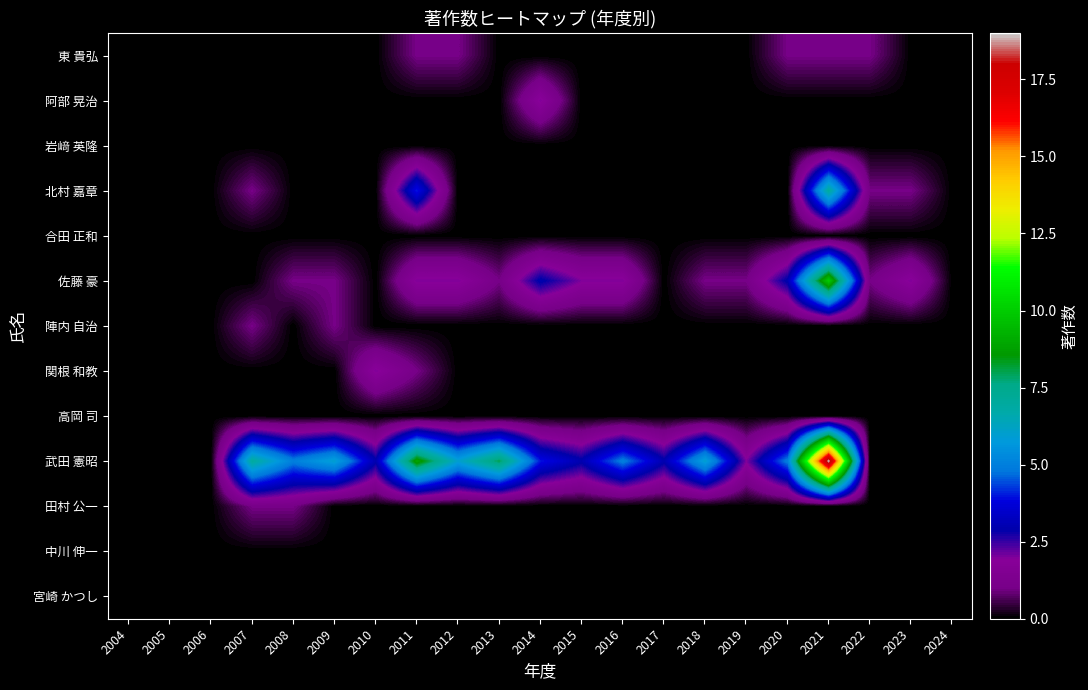

Which series has the largest range (max minus min)?

武田 憲昭